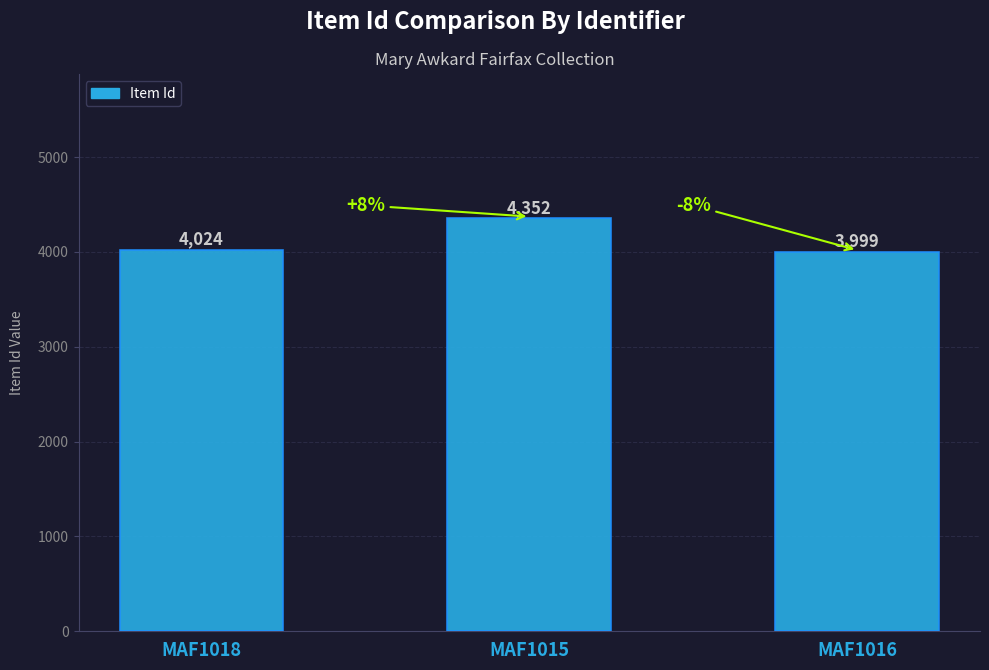

Reading left to right, transcribe all the data shown in this chart.

4024	4352	3999